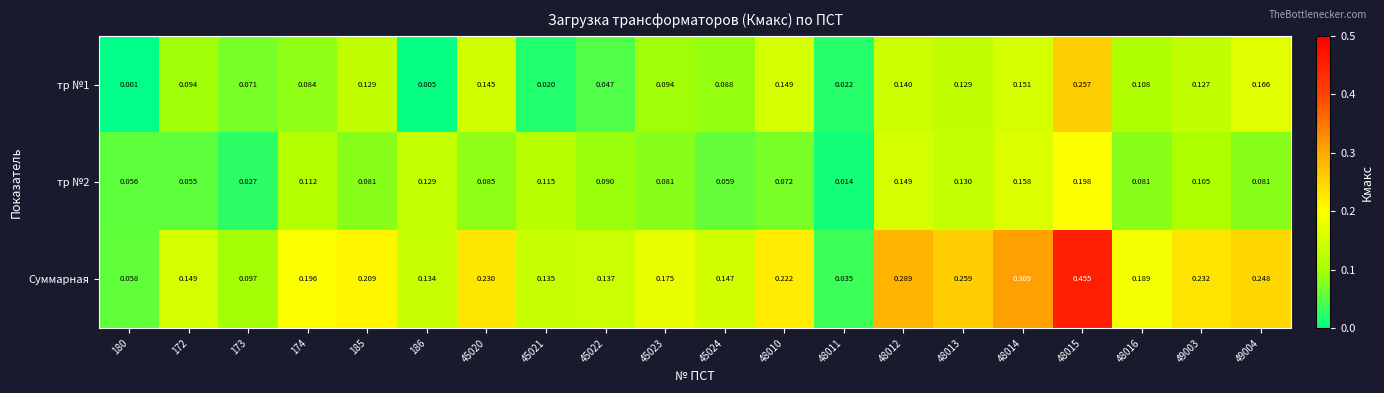

Which series has the largest range (max minus min)?

Суммарная